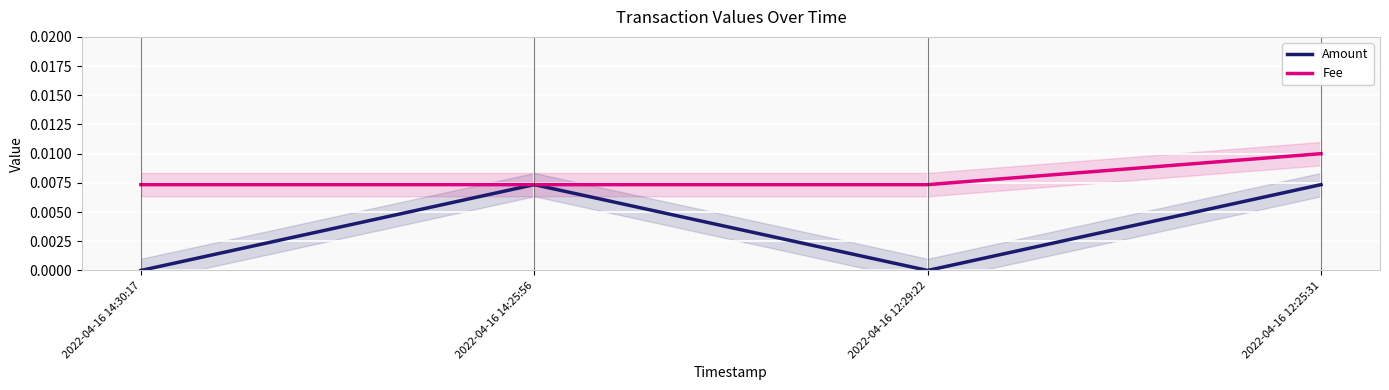

The value of Fee at 2022-04-16 12:25:31 is 0.0. True or false?

False